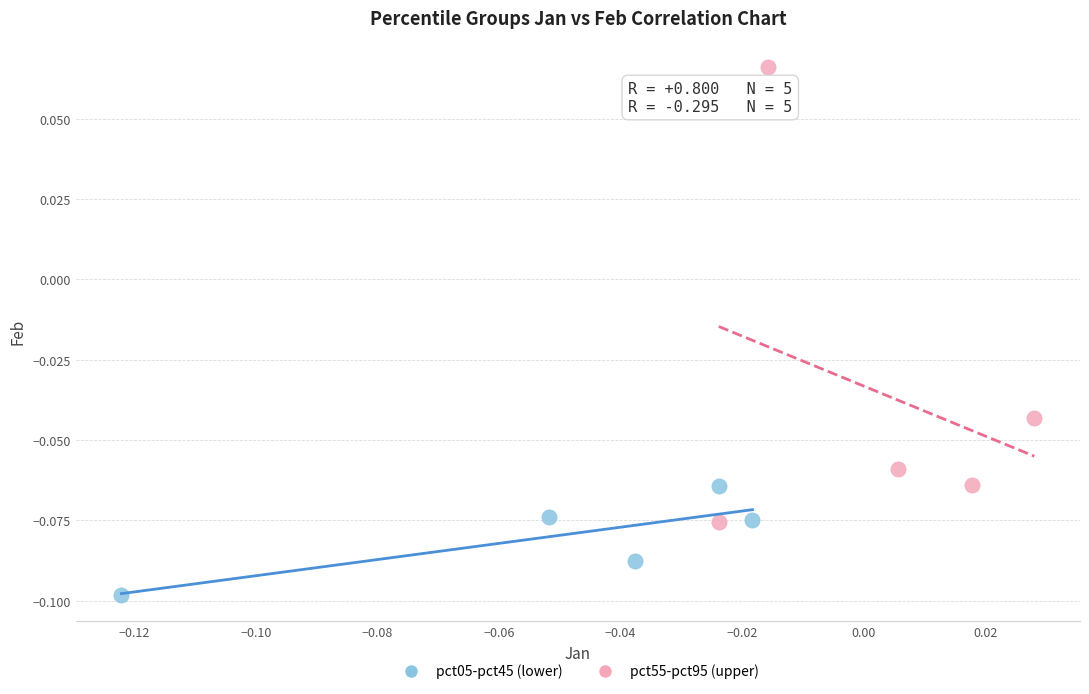

What are all the series names shown in the legend?

pct05-pct45 (lower), pct55-pct95 (upper)